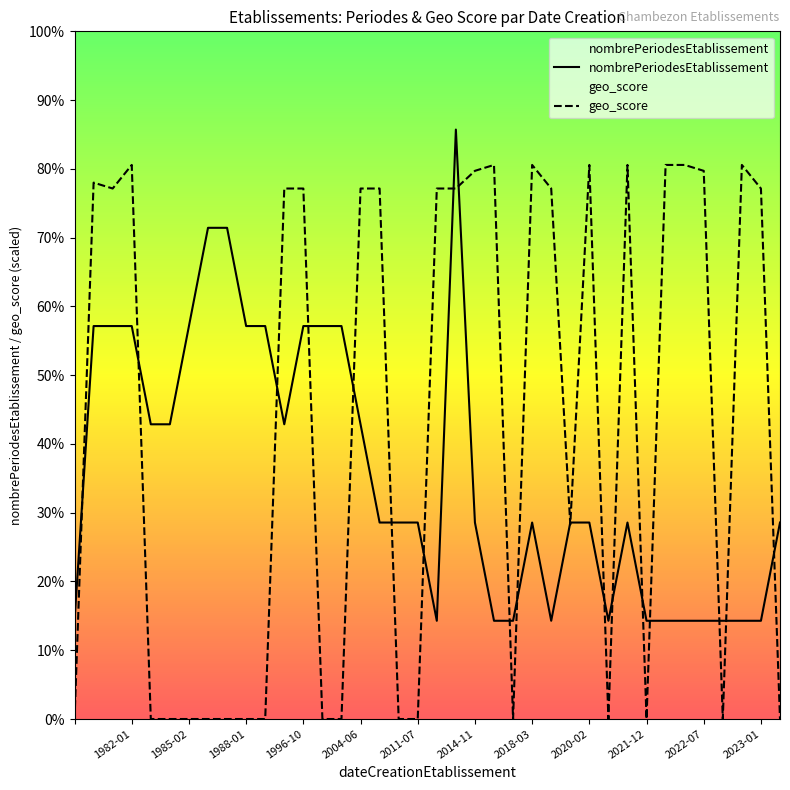

What is the spread (max minus min) of values at 2018-03?

3.6